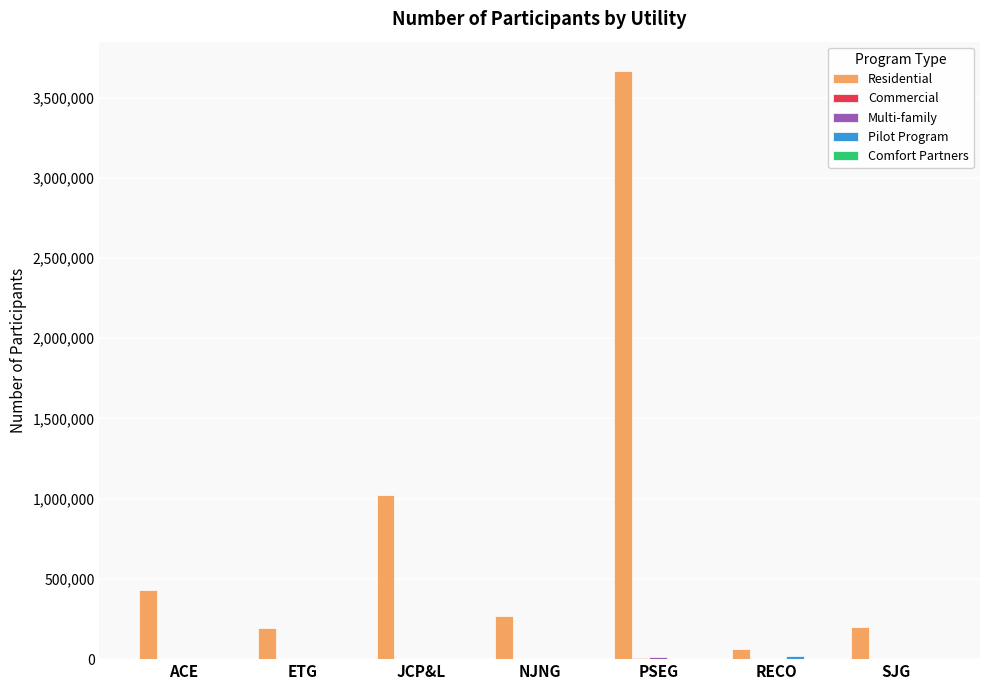

Which series has the largest range (max minus min)?

Residential